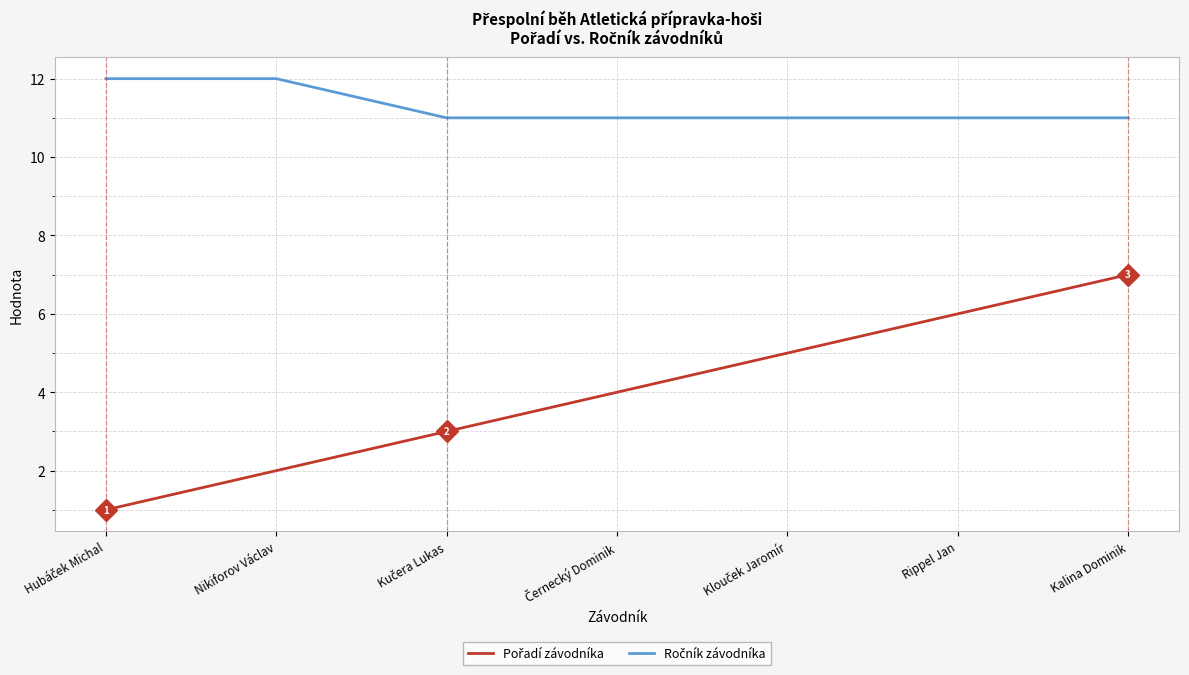

What position from the left is Rippel Jan?

6